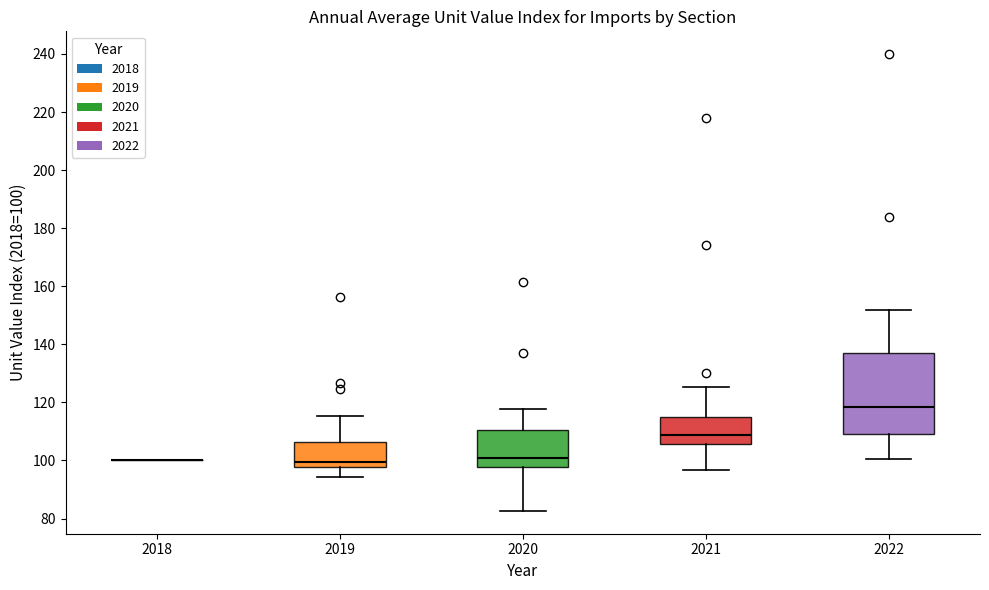

Reading left to right, read every box against the y-axis: the position of its median line, the range the box covers, and the ends of its whiskers. The values are not printed on the chart, so give them approximately, as read against the axis.

2018: box collapsed to a line at 100, whiskers 100 to 100
2019: median 100, box 98 to 106, whiskers 94 to 116
2020: median 100, box 98 to 110, whiskers 82 to 118
2021: median 108, box 106 to 116, whiskers 96 to 126
2022: median 118, box 108 to 138, whiskers 100 to 152